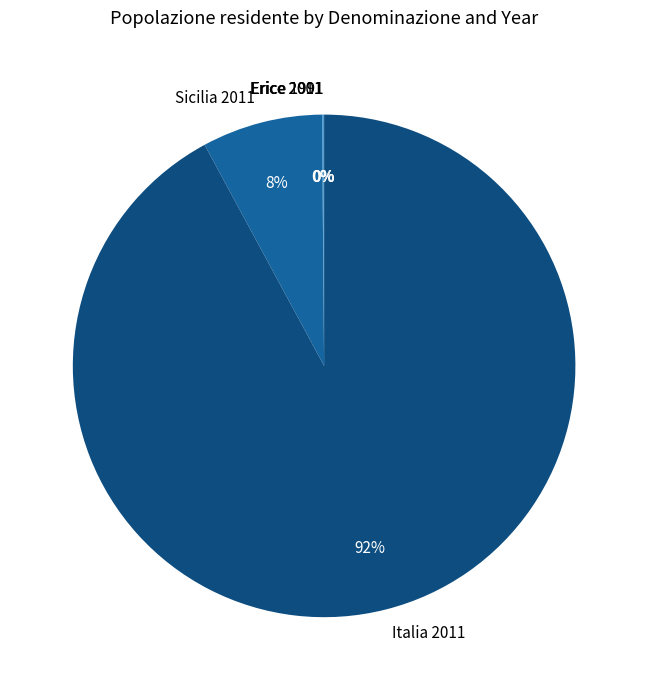

Which category has the biggest portion of the pie?

Italia 2011